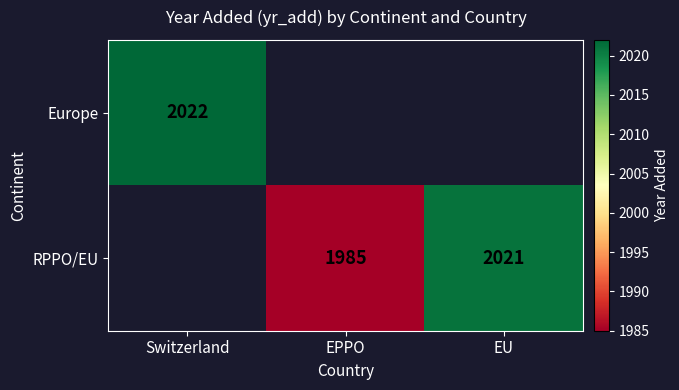

The value of Europe at Switzerland is 2022. True or false?

True